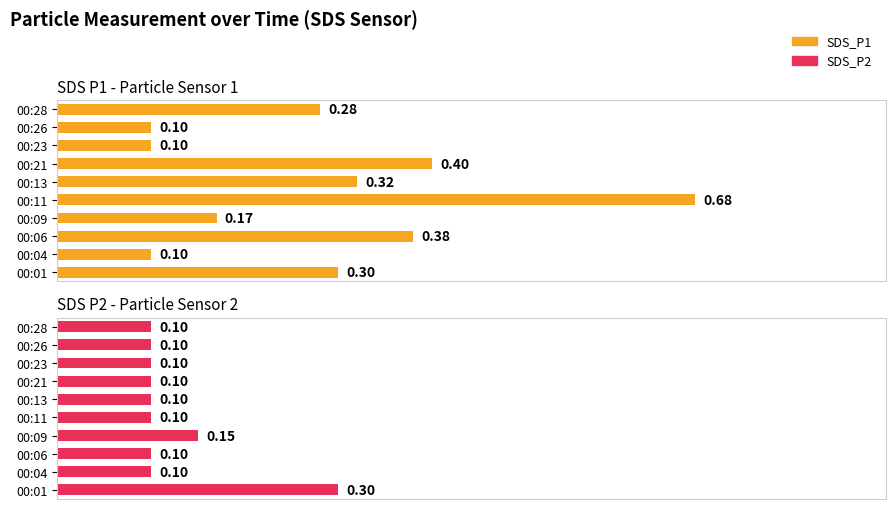

Rank the categories by SDS_P2 value from lowest to highest.

00:04, 00:06, 00:11, 00:13, 00:21, 00:23, 00:26, 00:28, 00:09, 00:01